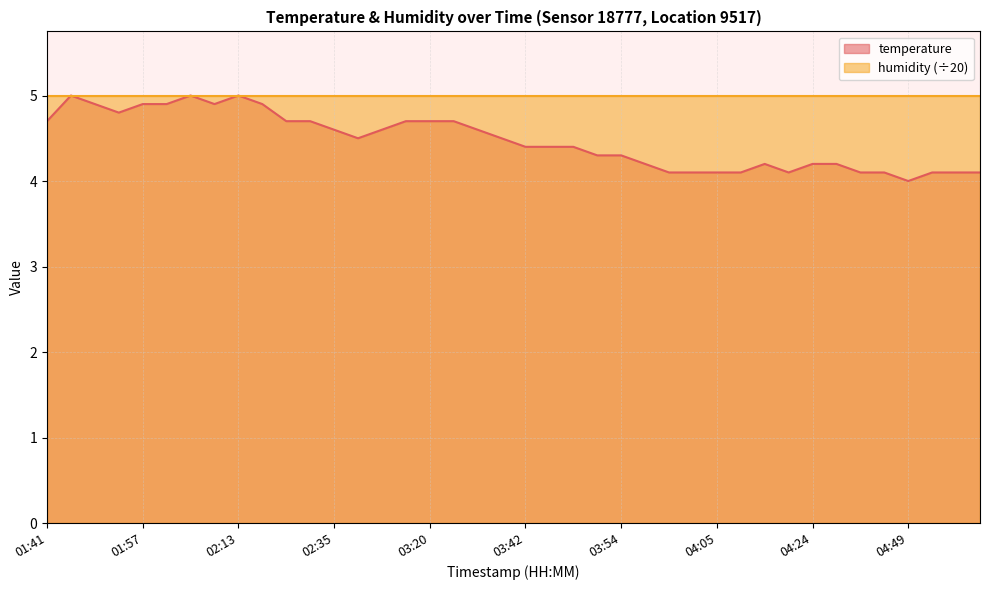

The chart shows a value of 1.8 at 04:46. True or false?

False